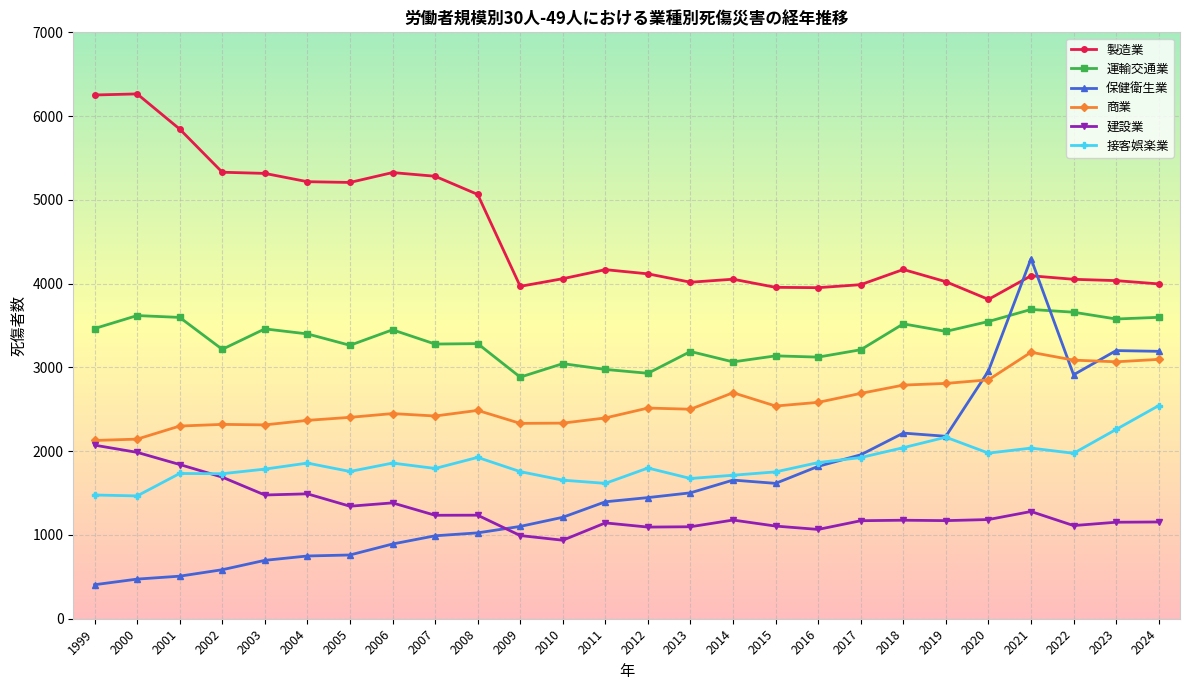

What is the value of the 保健衛生業 point at the 1st from the left?

406